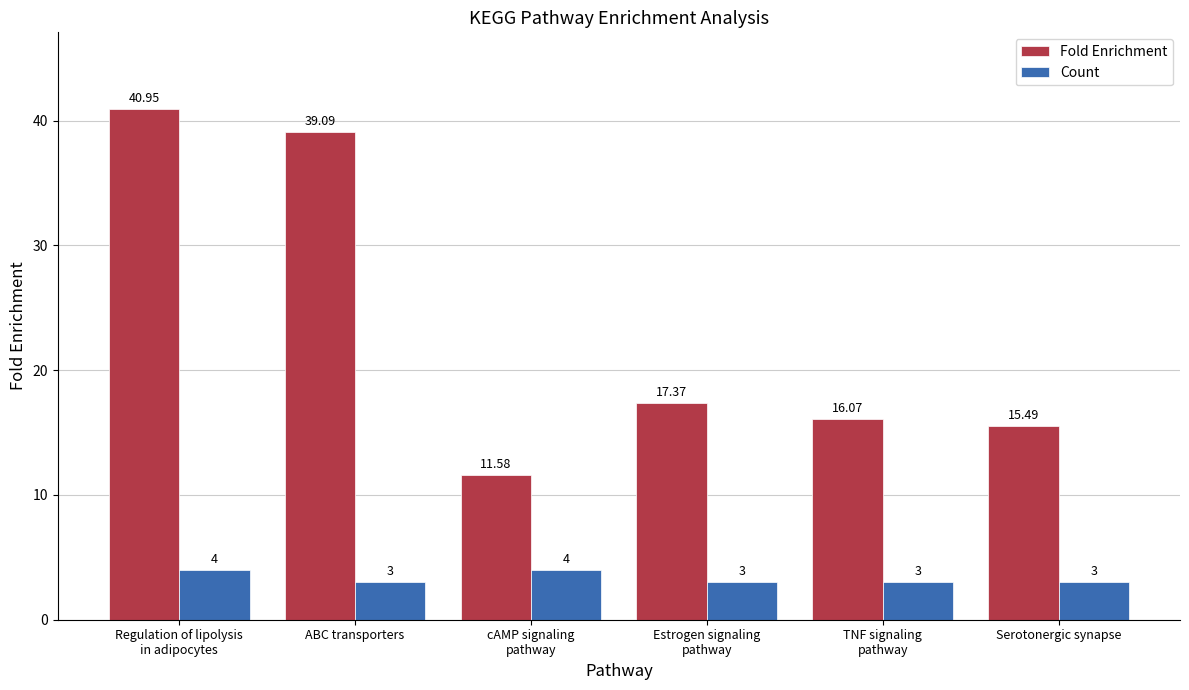

Which series has the largest total across all categories?

Fold Enrichment